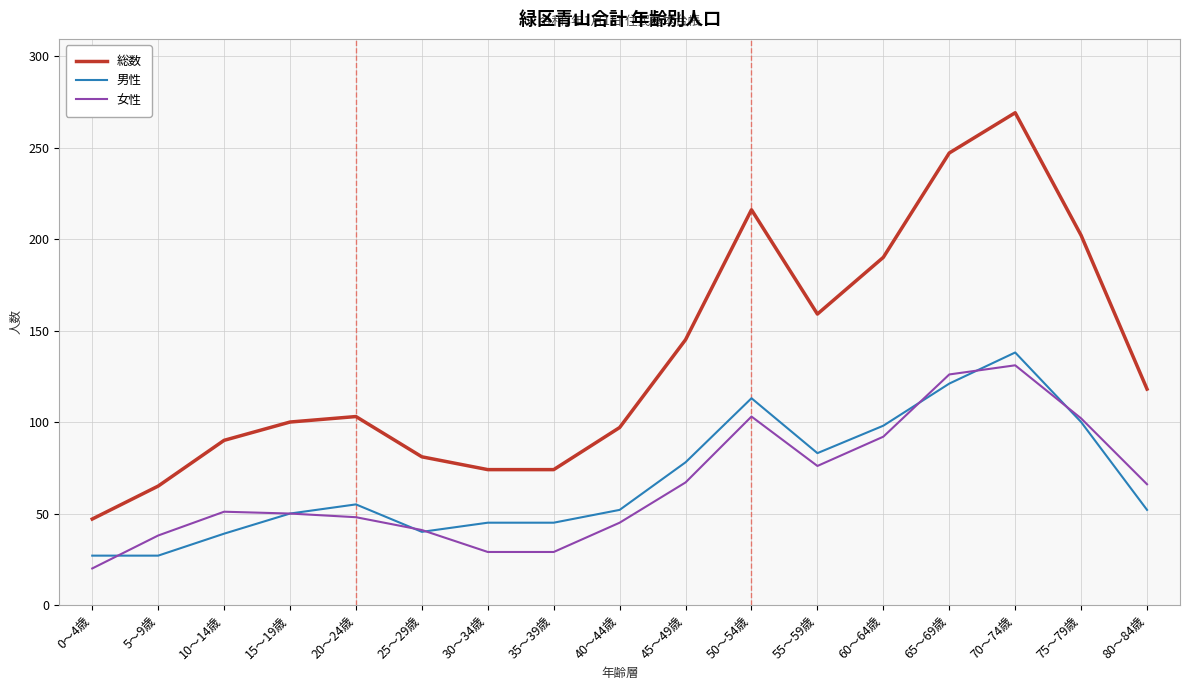

True or false: 総数 has a value of 190 at 60～64歳.

True